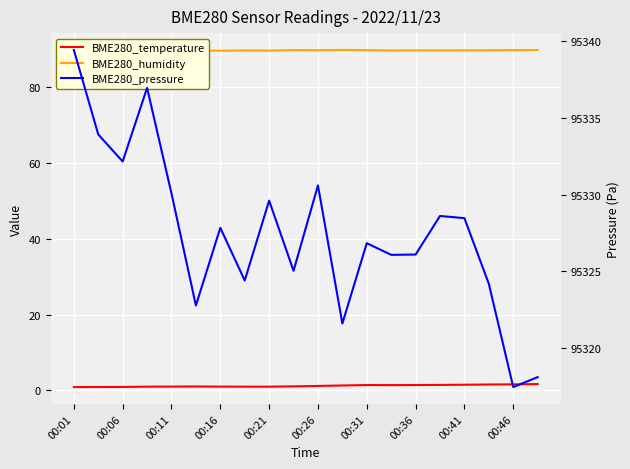

Reading left to right, extract all data points from this chart.

BME280_temperature: 0.9	0.9	0.9	1.0	1.0	1.0	1.0	1.0	1.0	1.1	1.2	1.3	1.4	1.4	1.4	1.4	1.5	1.5	1.6	1.6
BME280_humidity: 89.6	89.6	89.7	89.7	89.6	89.6	89.6	89.7	89.6	89.7	89.7	89.8	89.7	89.6	89.7	89.7	89.7	89.7	89.7	89.7
BME280_pressure: 95339.4	95333.9	95332.2	95336.9	95330.1	95322.8	95327.8	95324.4	95329.6	95325.0	95330.6	95321.6	95326.8	95326.1	95326.1	95328.6	95328.5	95324.2	95317.5	95318.1